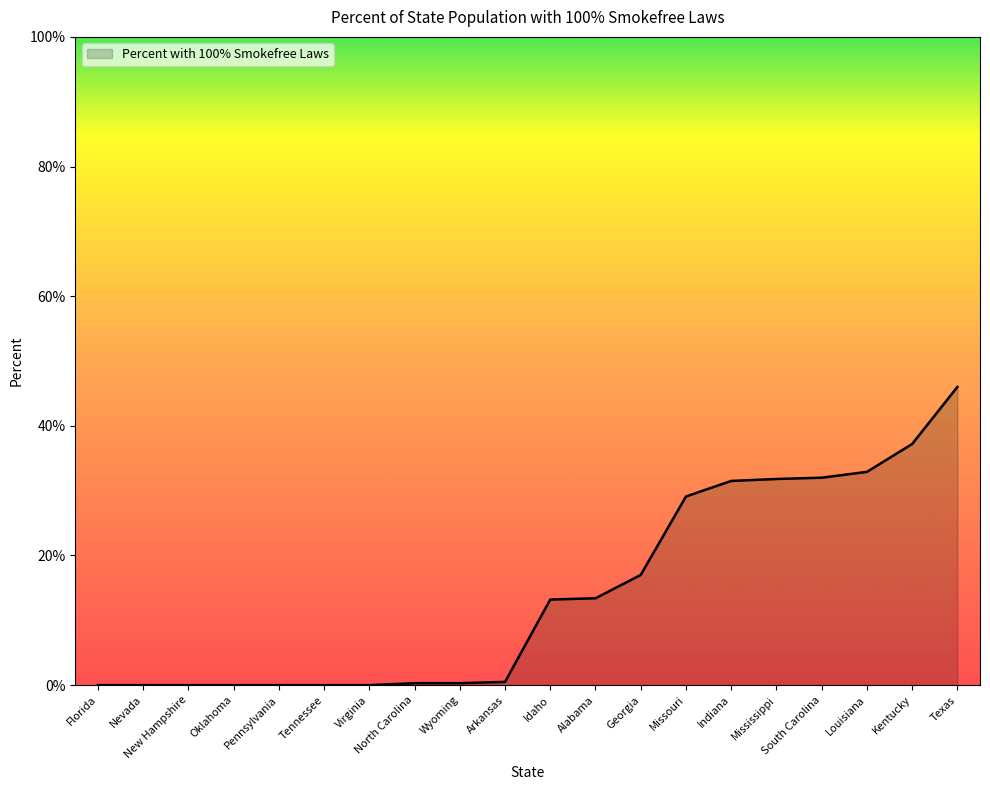

What is the change in value from Nevada to Georgia?

+17.0